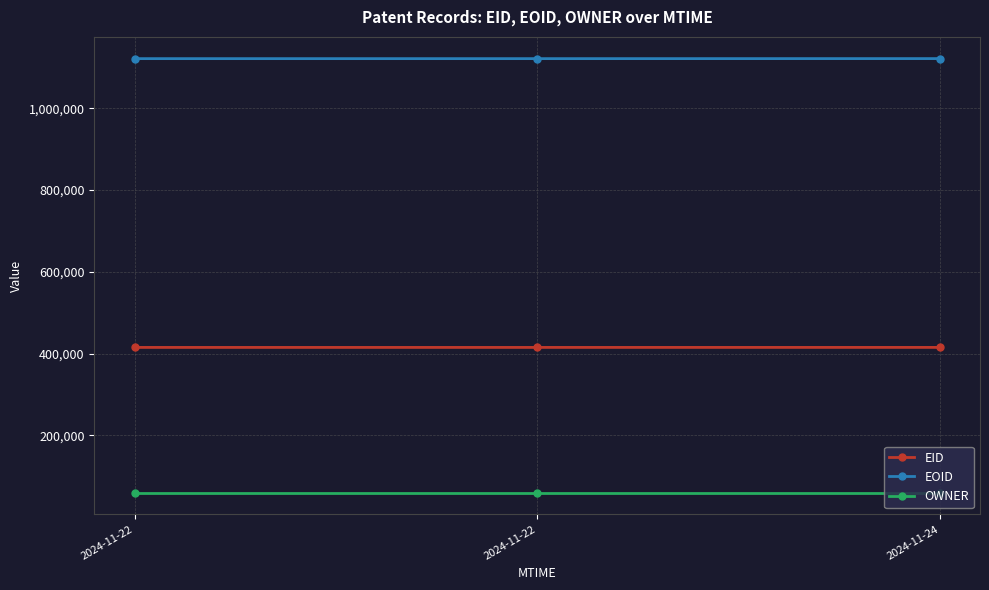

Count the number of categories in the chart.

3